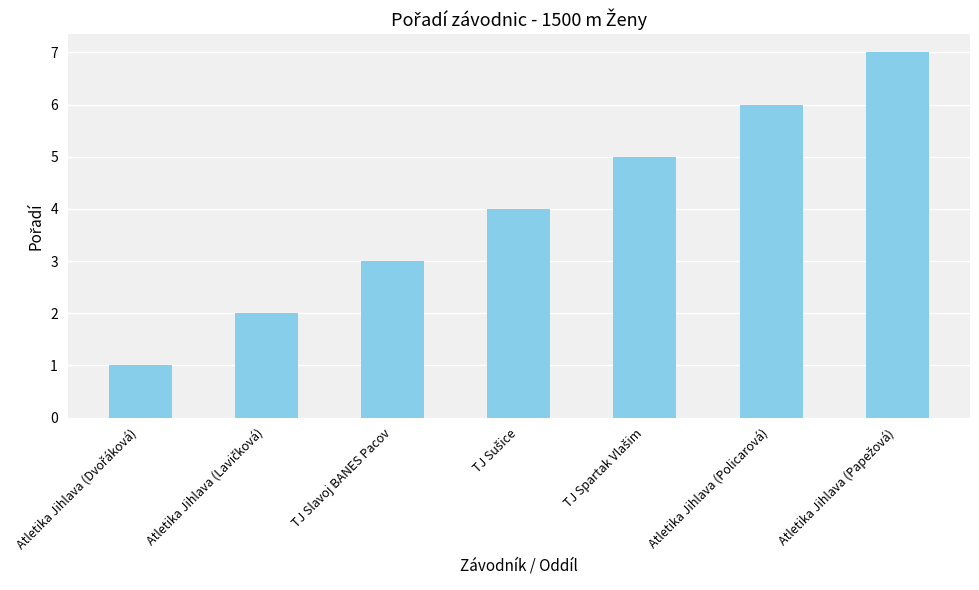

Is it true that the value at TJ Slavoj BANES Pacov is 3?

True